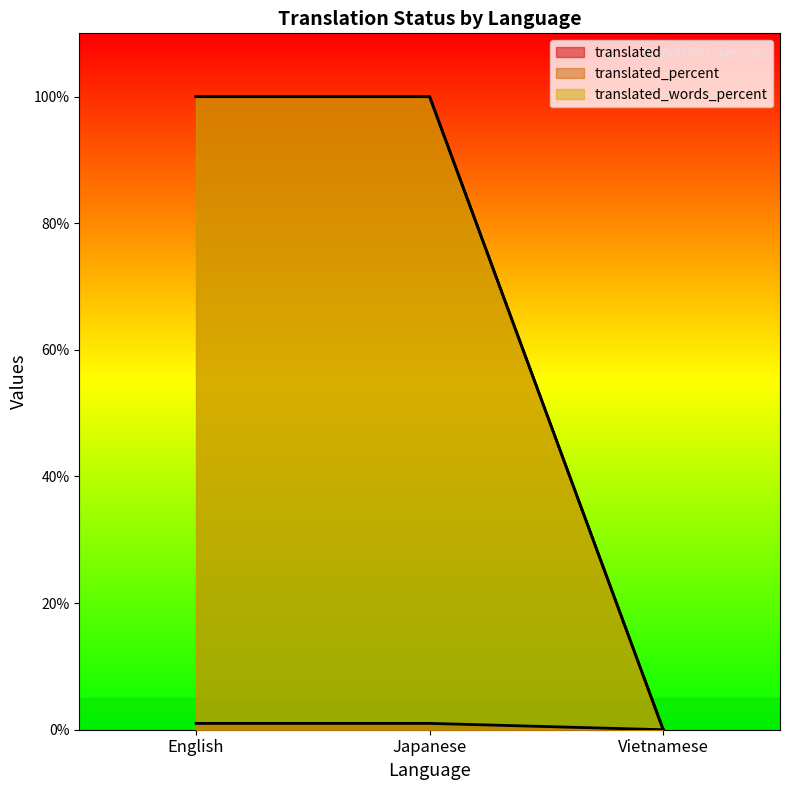

At which label does translated reach its minimum?

Vietnamese